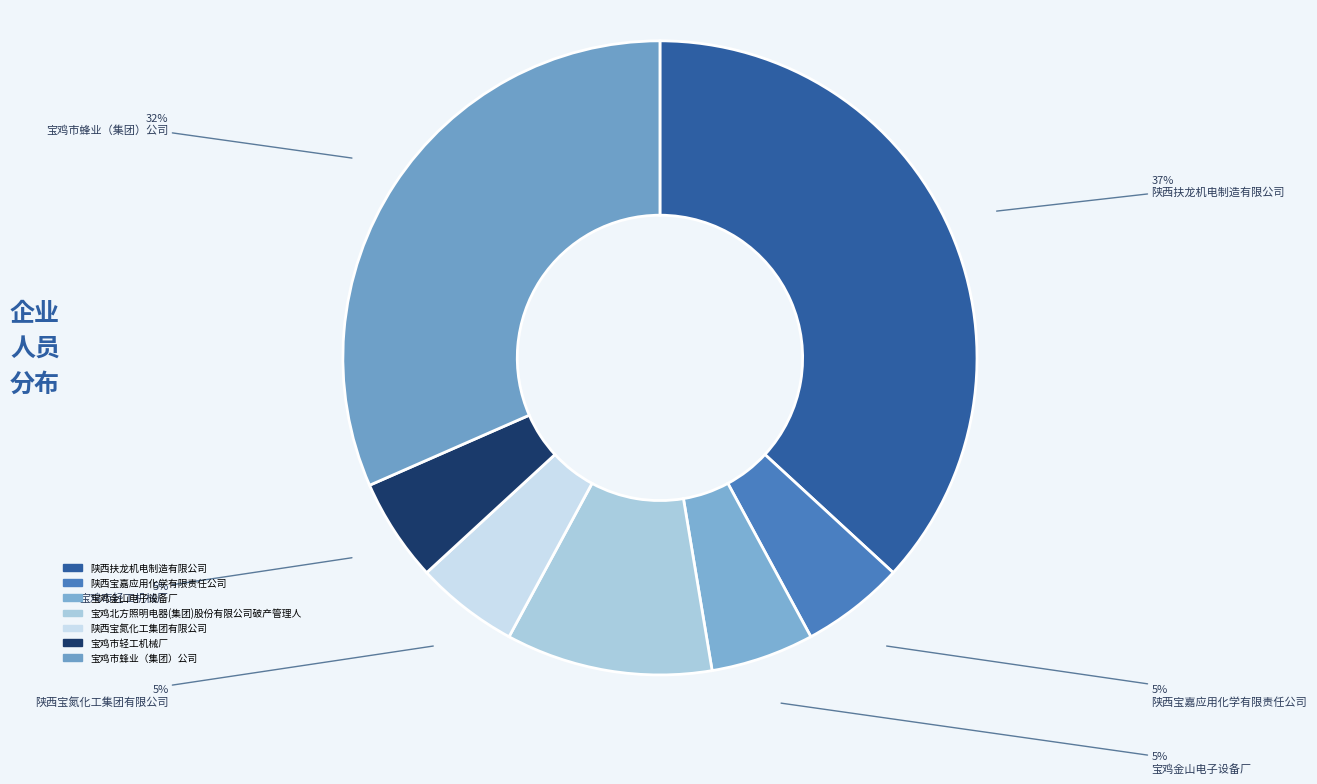

Is there any slice that represents more than half of the pie?

No